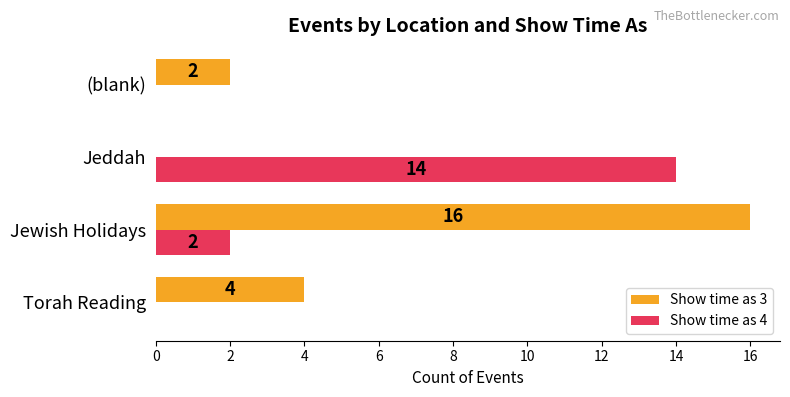

Is it true that Show time as 3 equals 6 at Torah Reading?

False